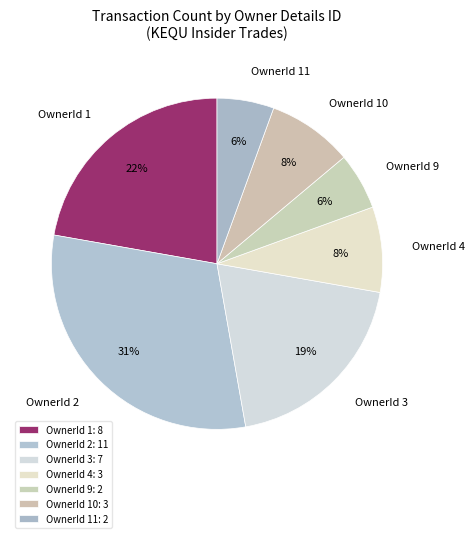

What percentage is the OwnerId 4 slice, to the nearest percent?

8%